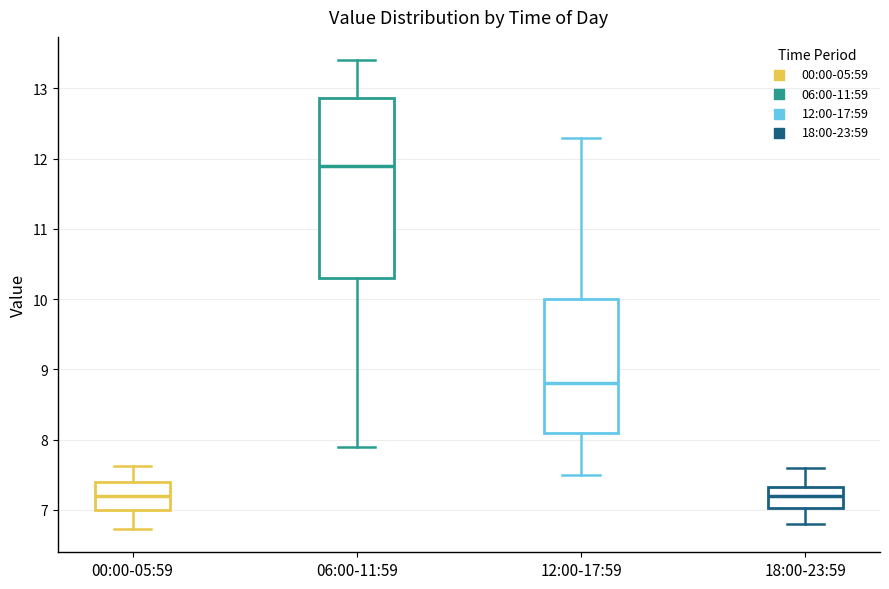

Comparing the boxes themselves (not the whiskers), which one is the tallest?

06:00-11:59